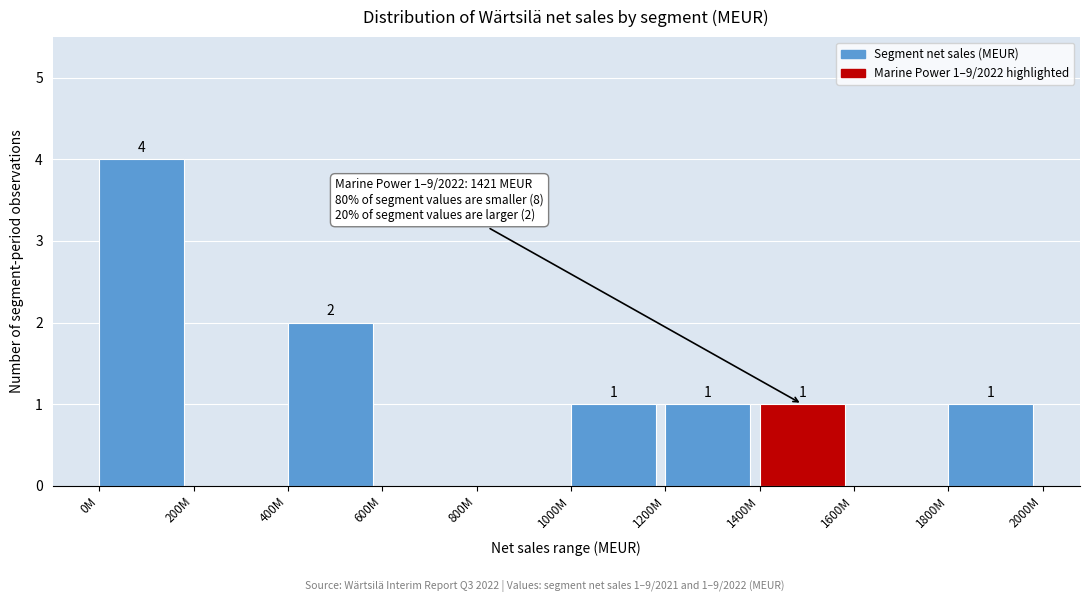

Reading left to right, list all the values displayed in this chart.

0M=4	200M=0	400M=2	600M=0	800M=0	1000M=1	1200M=1	1400M=1	1600M=0	1800M=1